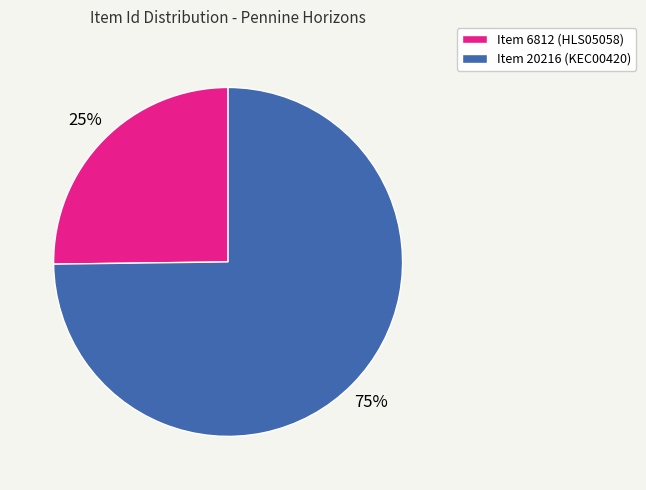

To the nearest percent, what is the difference between the Item 20216 (KEC00420) and Item 6812 (HLS05058) slice percentages?

50%